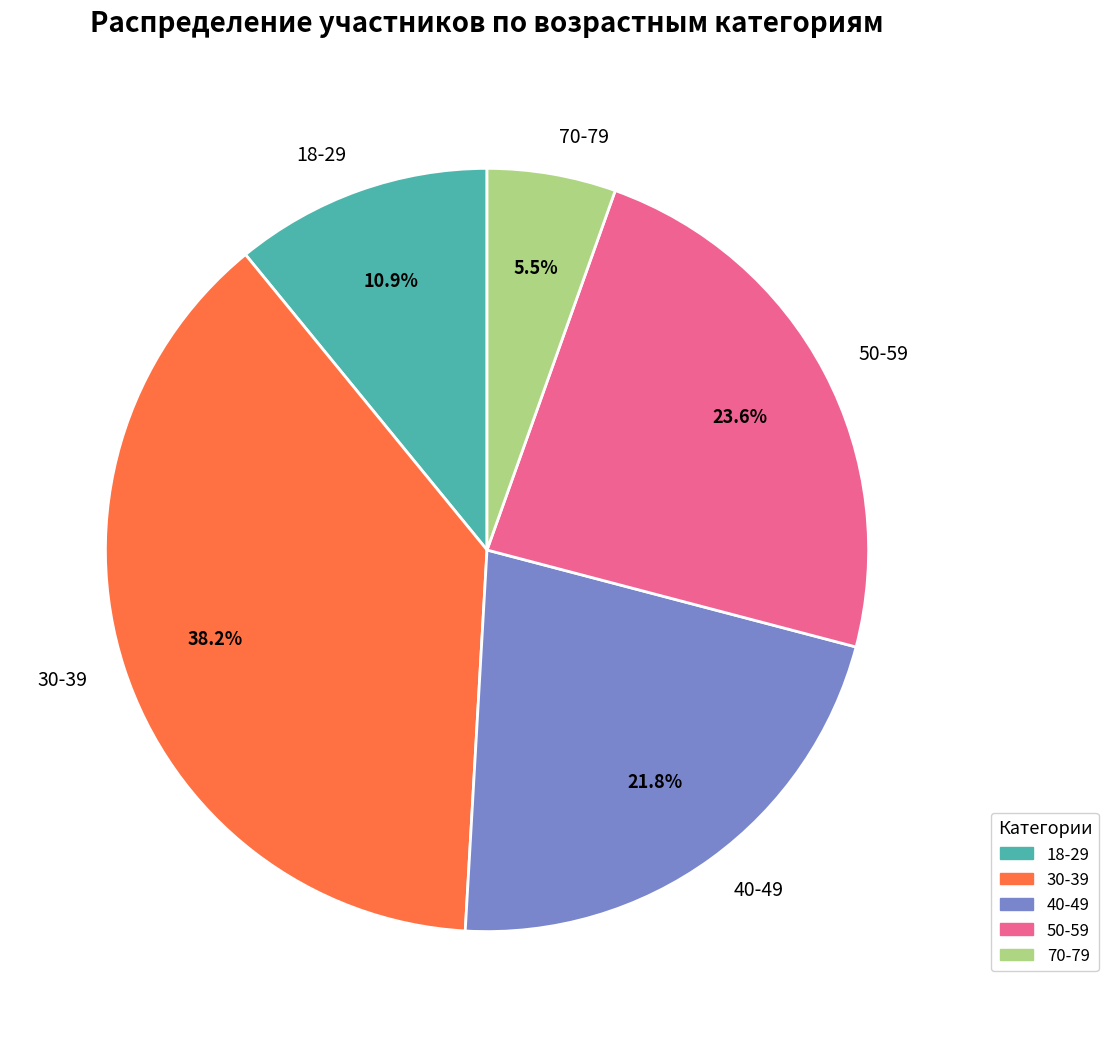

Rank the categories by value from highest to lowest.

30-39, 50-59, 40-49, 18-29, 70-79